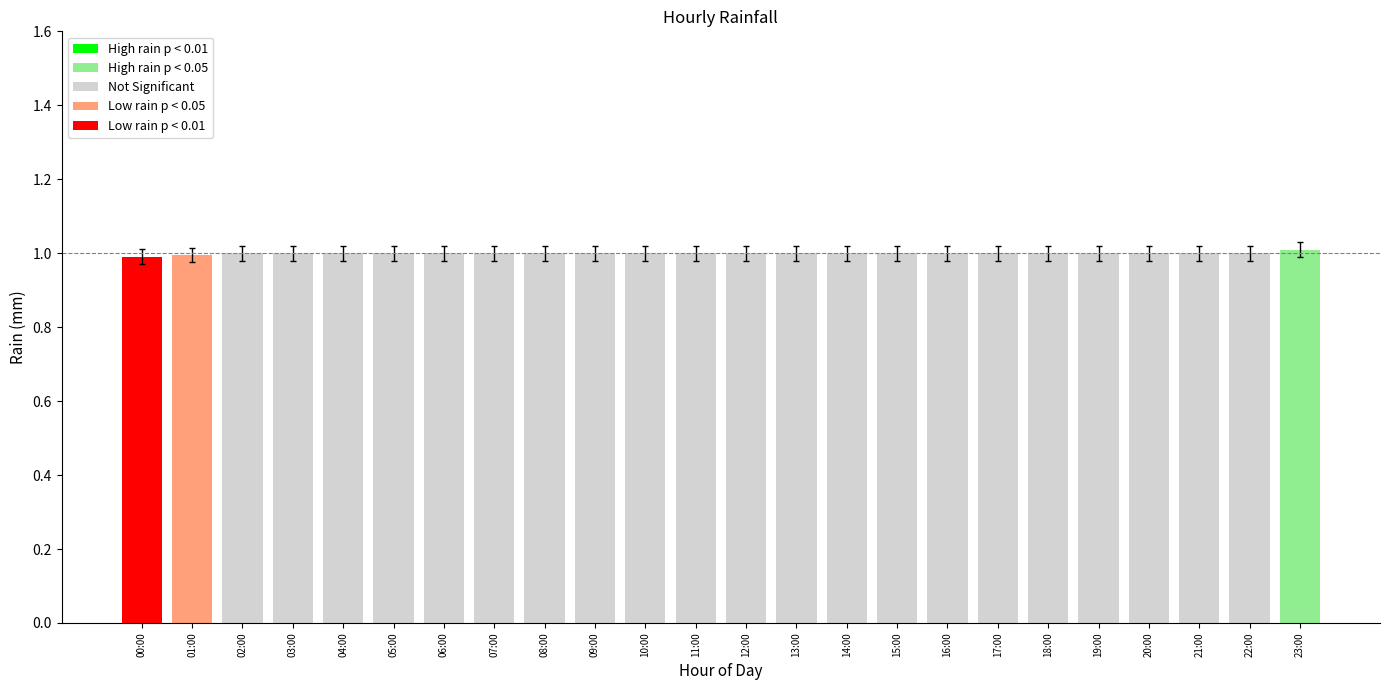

What is the value of the 16th bar from the left?

1.0